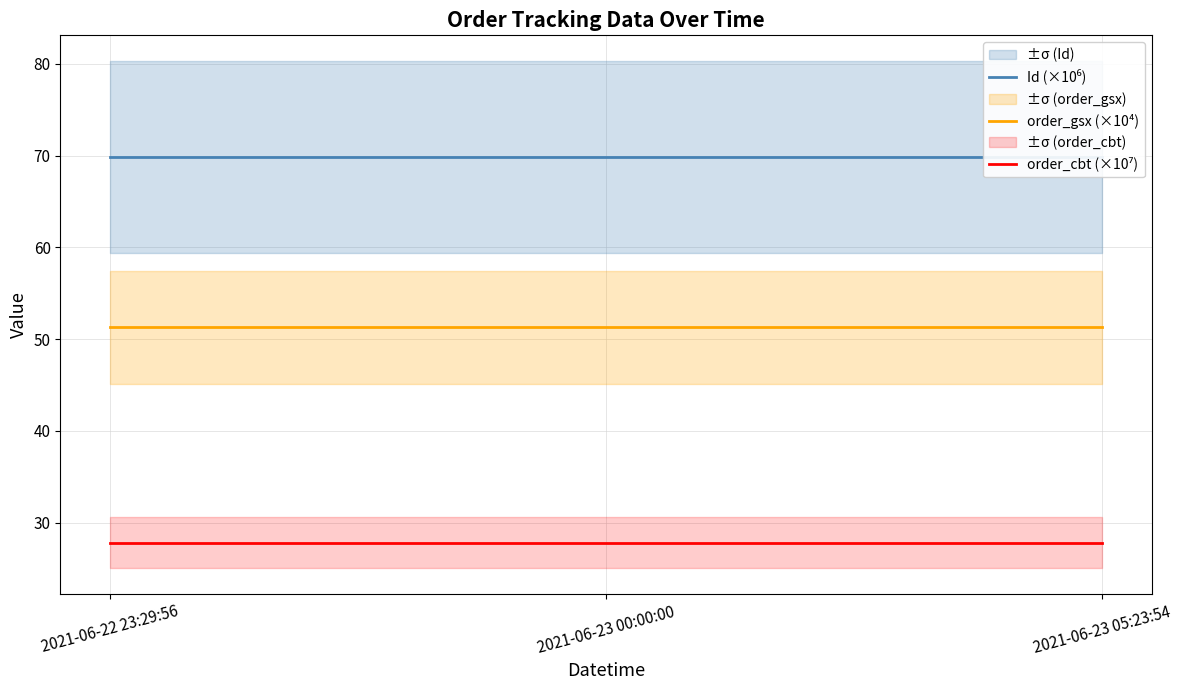

Is the value of Id (×10⁶) at 2021-06-23 05:23:54 greater than the value of order_cbt (×10⁷) at 2021-06-23 05:23:54?

Yes